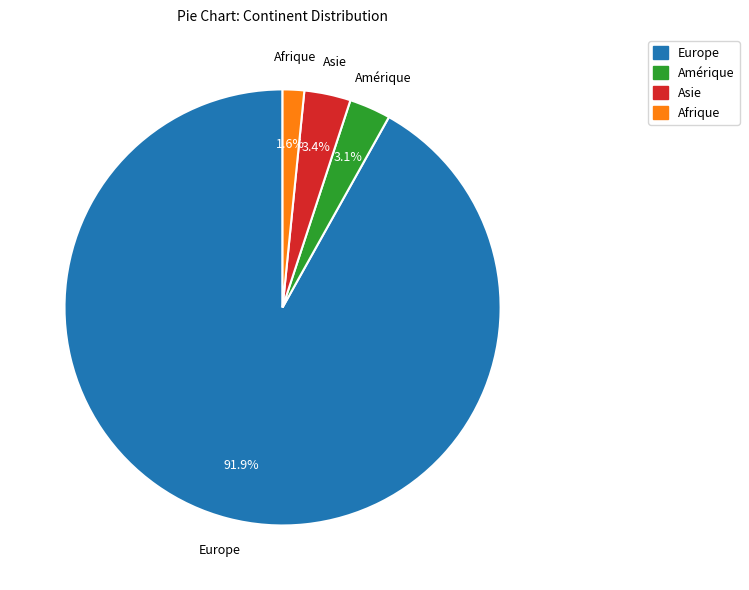

The Asie slice represents 17% of the pie. True or false?

False